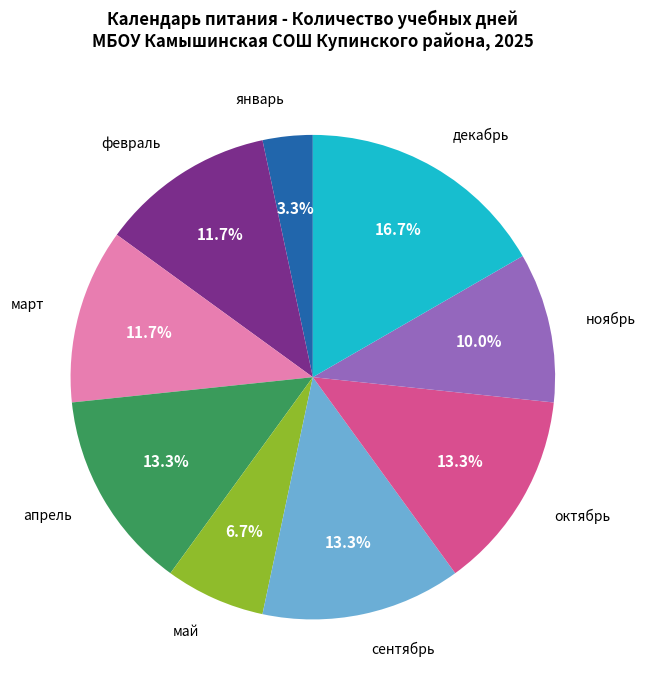

Is ноябрь the majority of the pie?

No